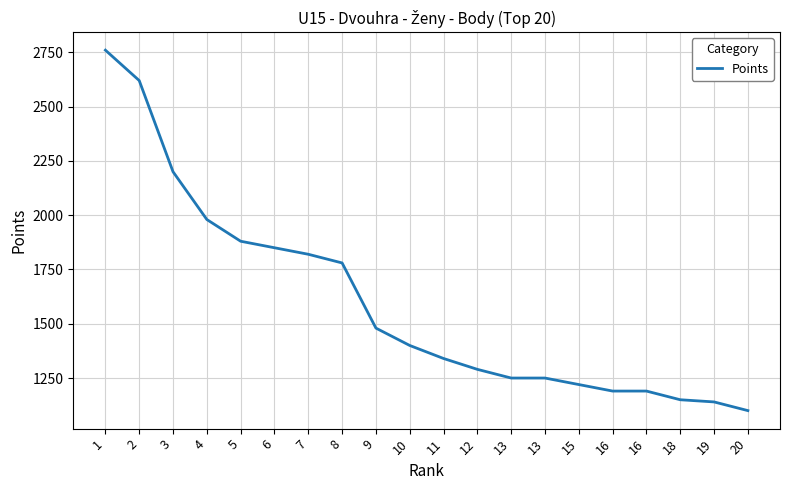

How many lines are shown in the chart?

1